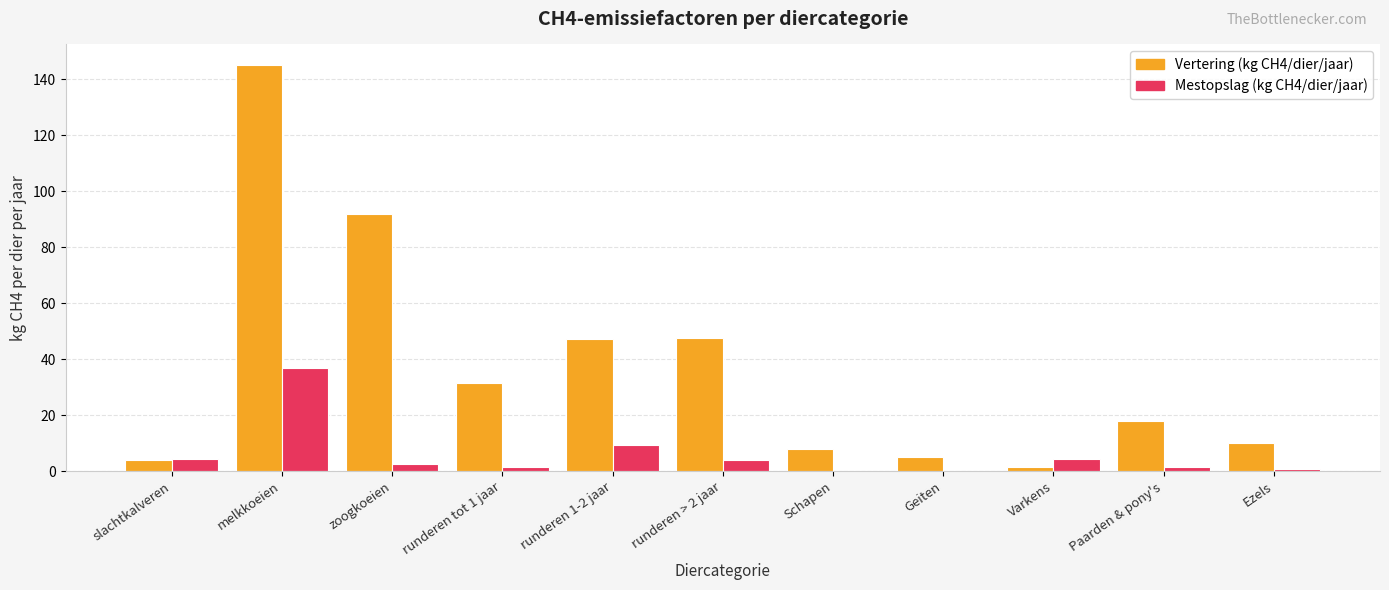

Which series has the largest total across all categories?

Vertering (kg CH4/dier/jaar)